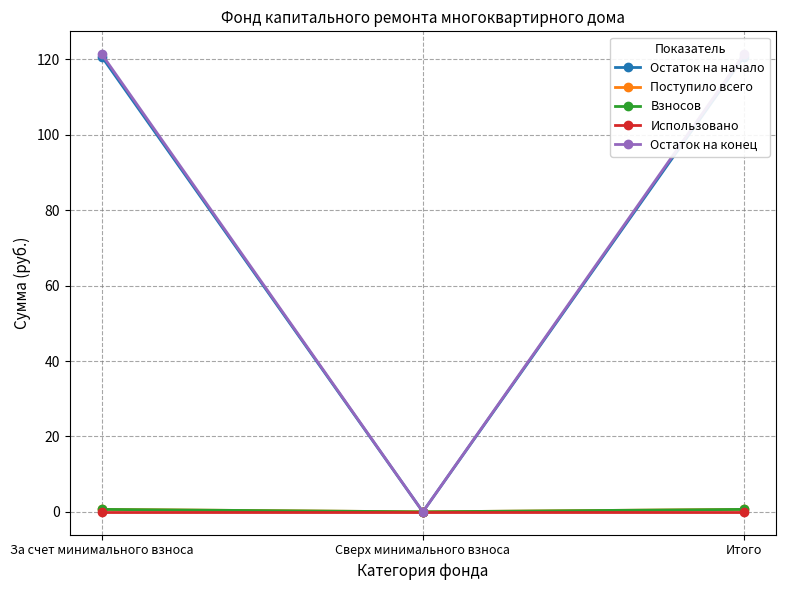

What are all the series names shown in the legend?

Остаток на начало, Поступило всего, Взносов, Использовано, Остаток на конец